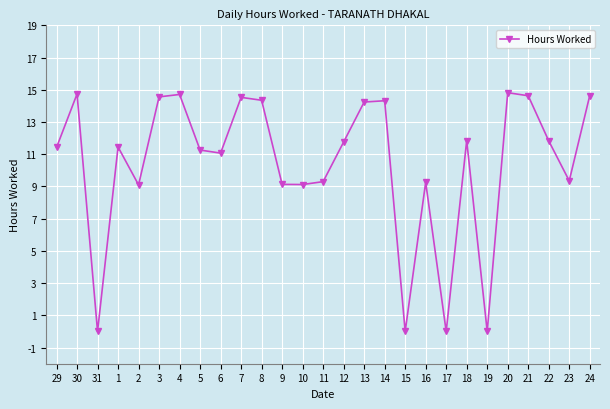

What position from the left is 17?

20